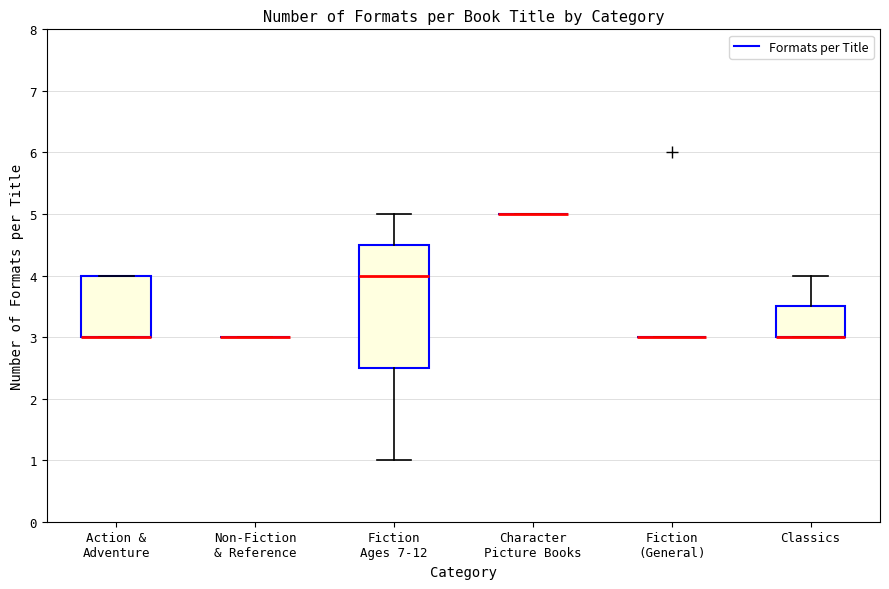

Comparing the boxes themselves (not the whiskers), which one is the tallest?

Fiction Ages 7-12